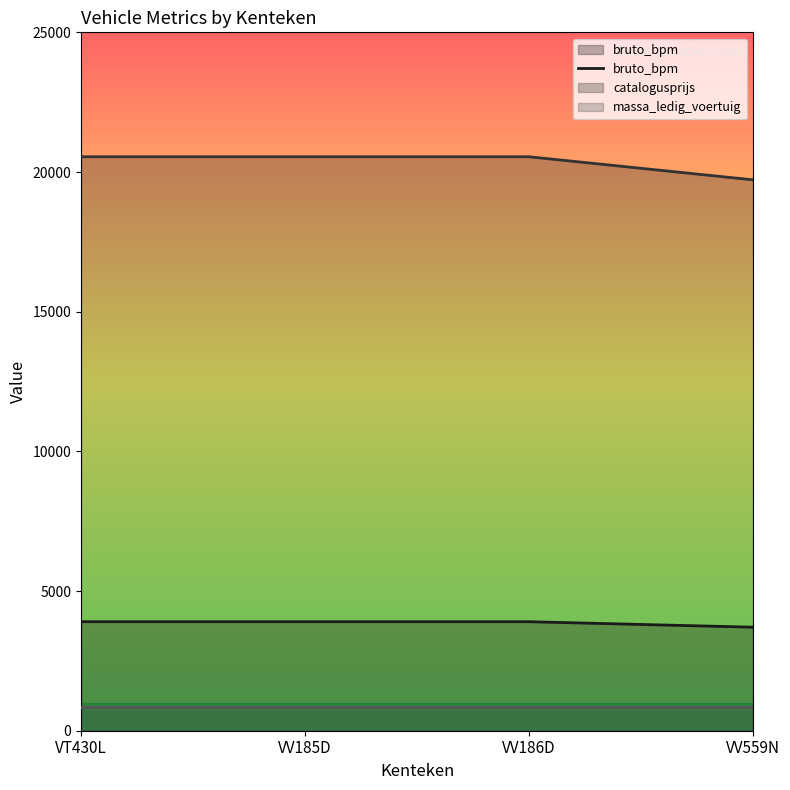

The value of catalogusprijs at VV559N is 32487. True or false?

False